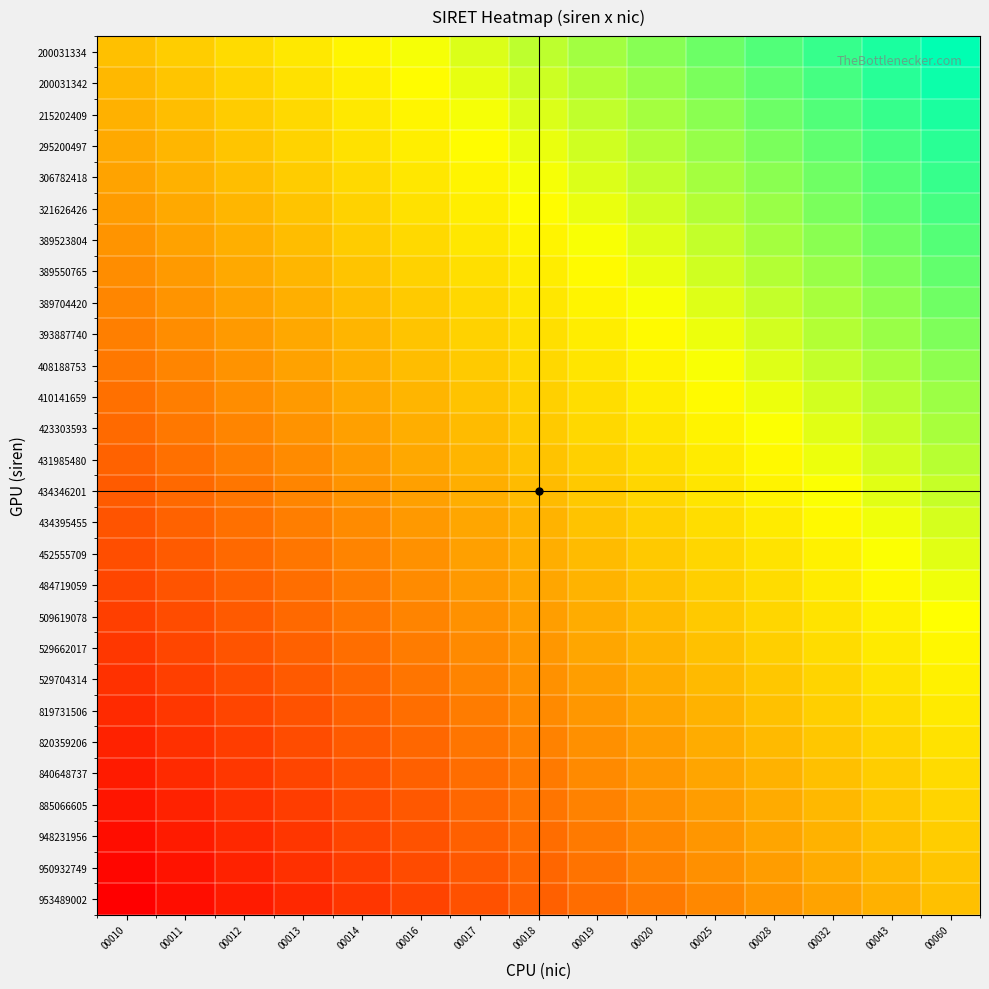

What is the total value across all series at 00012?

9.0